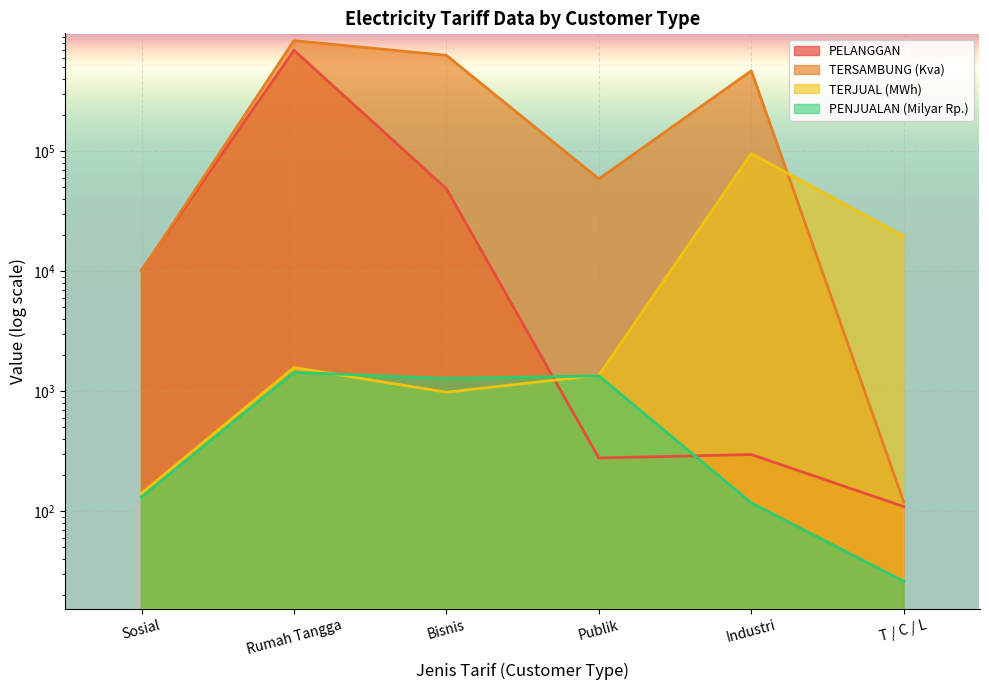

Read the PELANGGAN value at Sosial.

10154